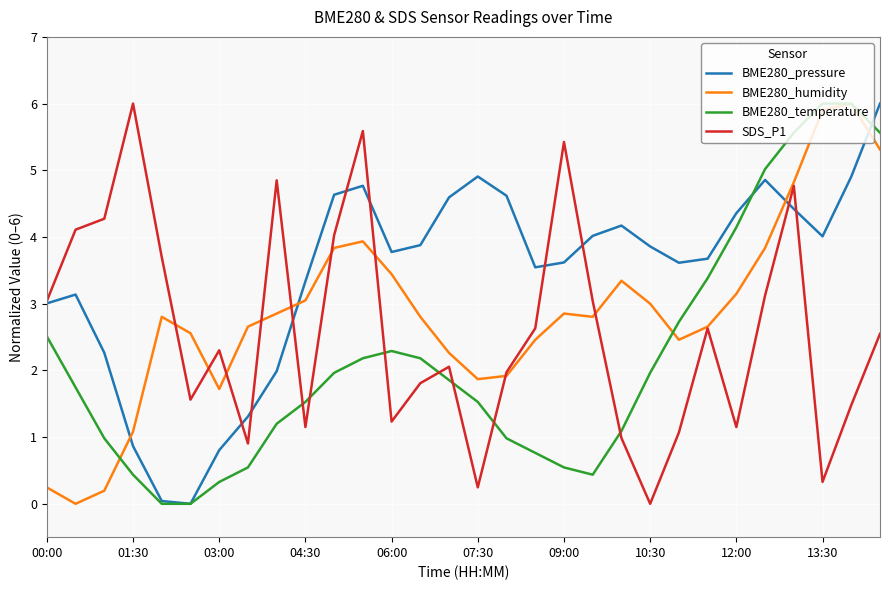

Which series has the largest total across all categories?

BME280_pressure